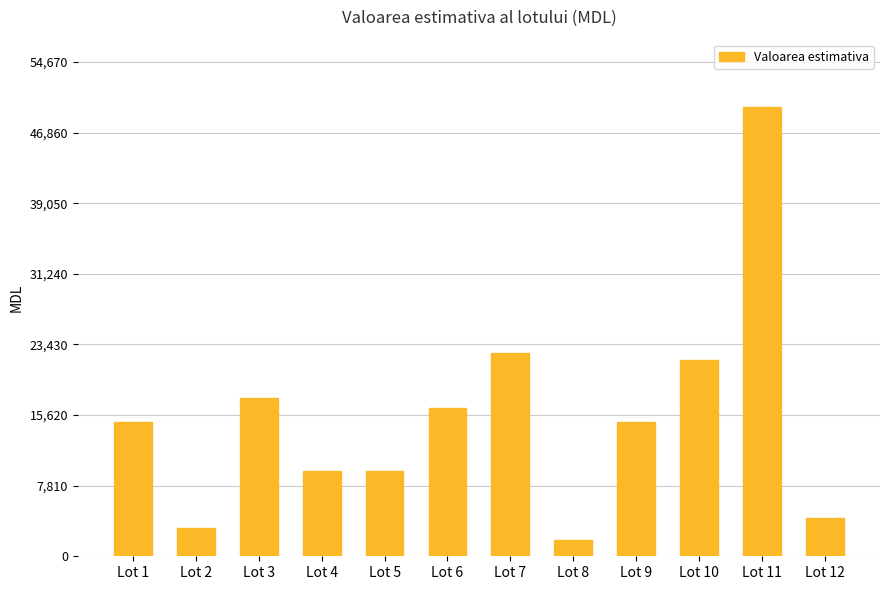

The value at Lot 2 is 4970. True or false?

False